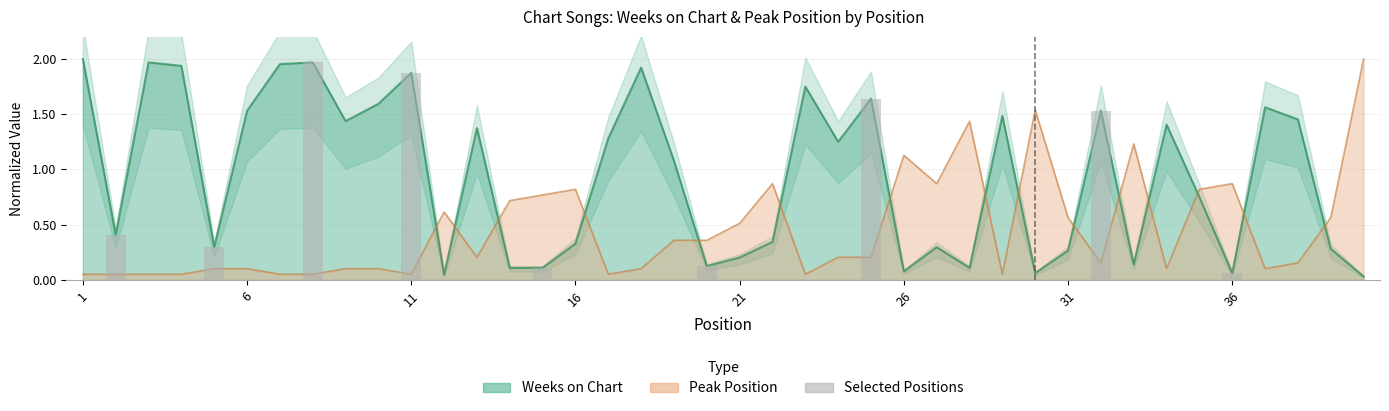

What is the sum of all Peak Position values?

18.2